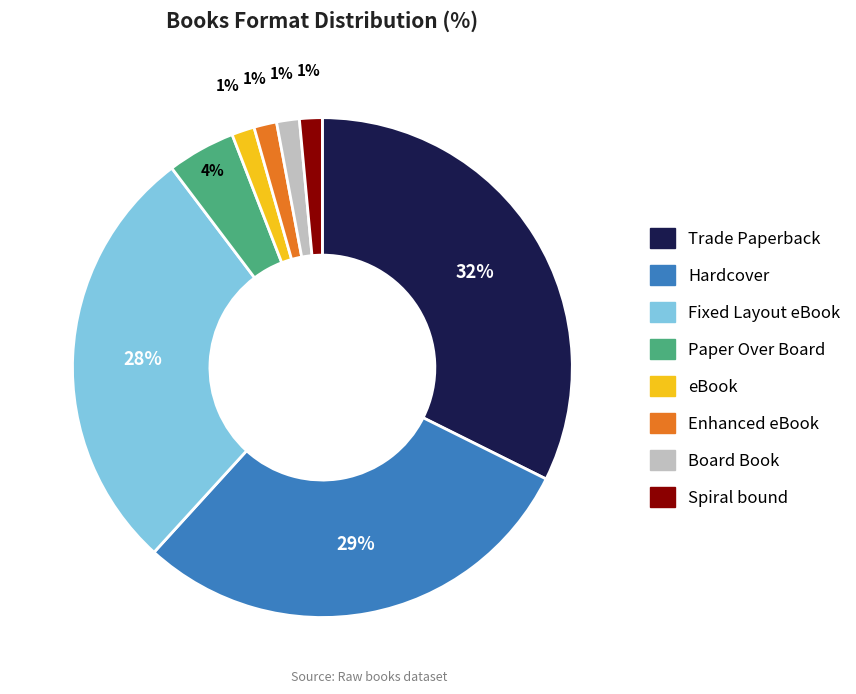

True or false: Trade Paperback accounts for 32% of the total.

True